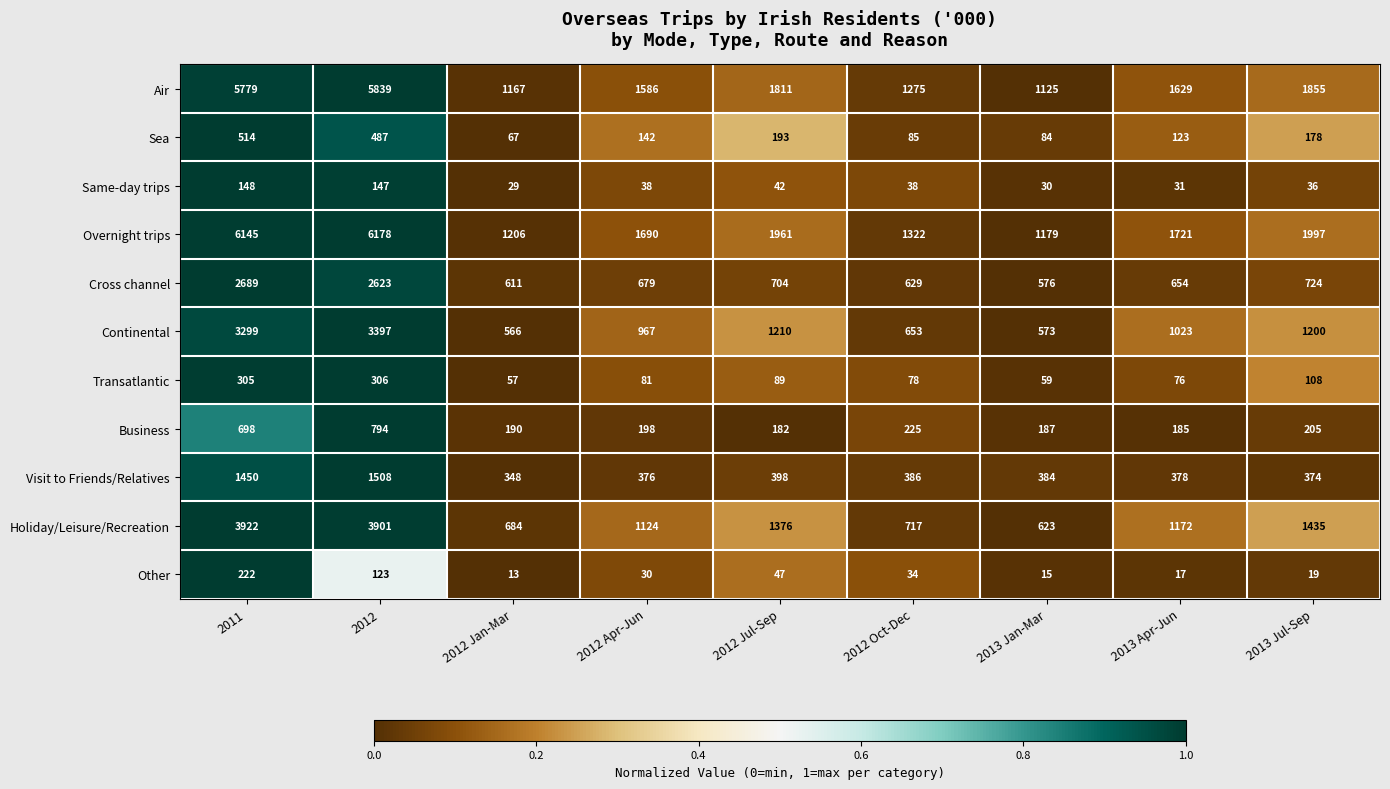

What is the spread (max minus min) of values at 2013 Jul-Sep?

1978